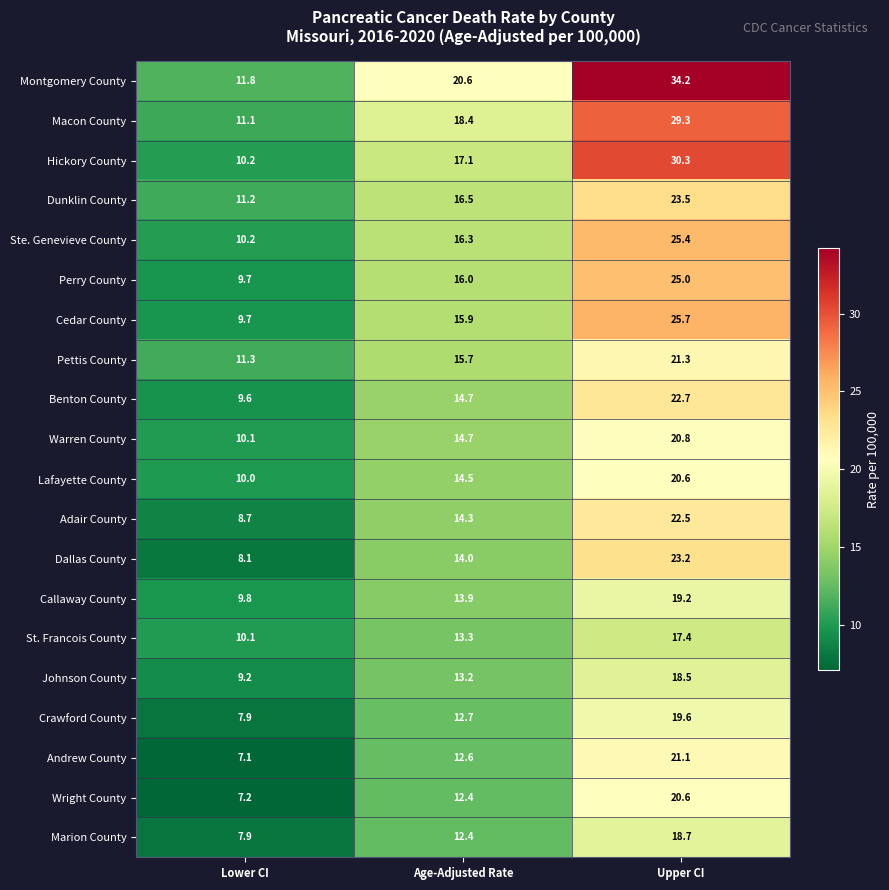

How many distinct data groups are displayed?

20